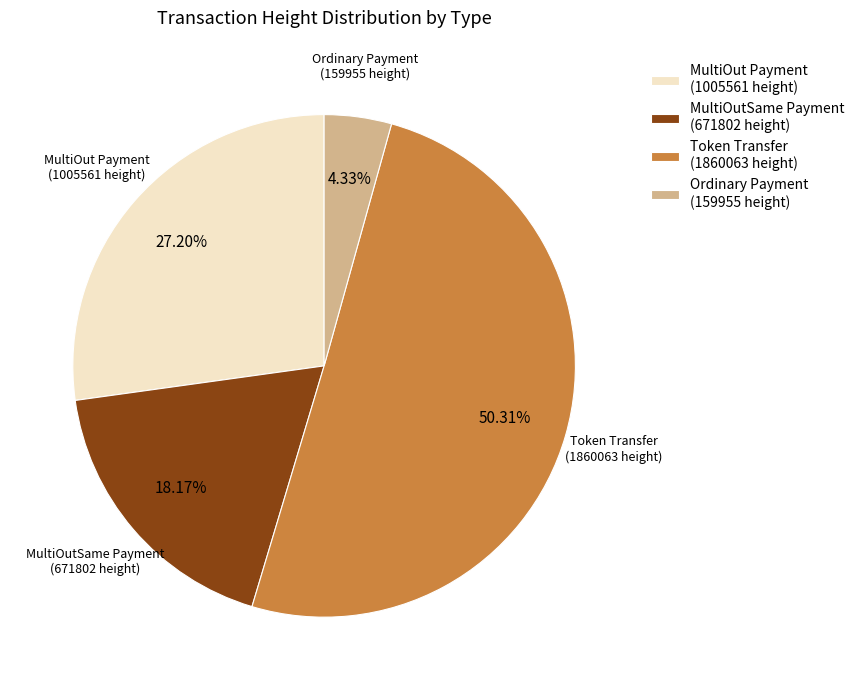

Does any single category account for the majority?

Yes